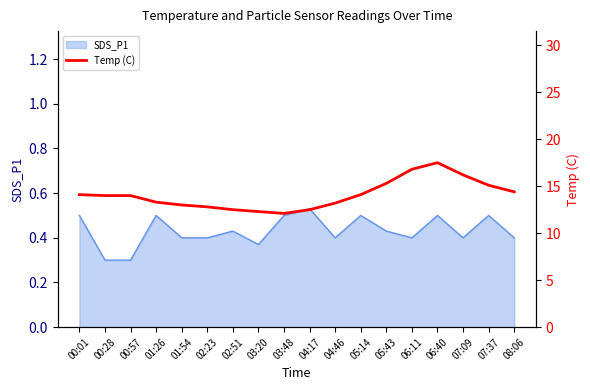

True or false: SDS_P1 has a value of 0.3 at 00:01.

False